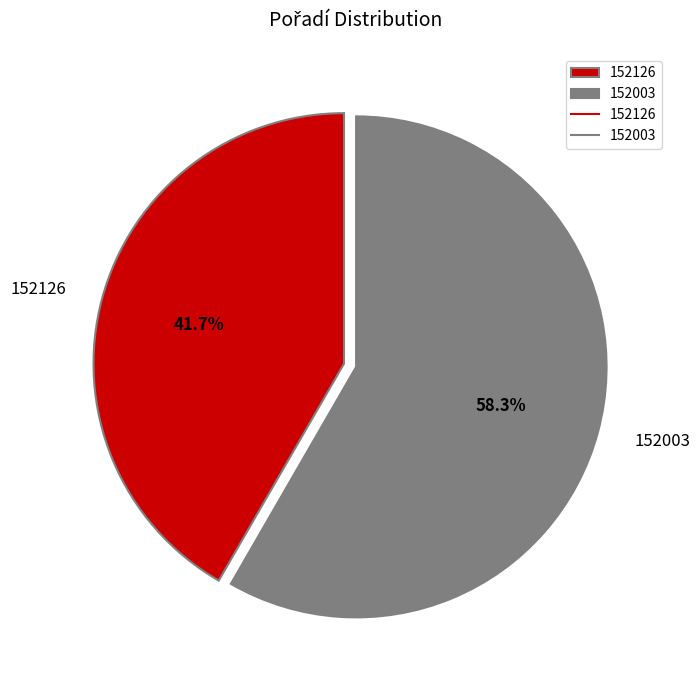

Rank the categories by value from lowest to highest.

152126, 152003